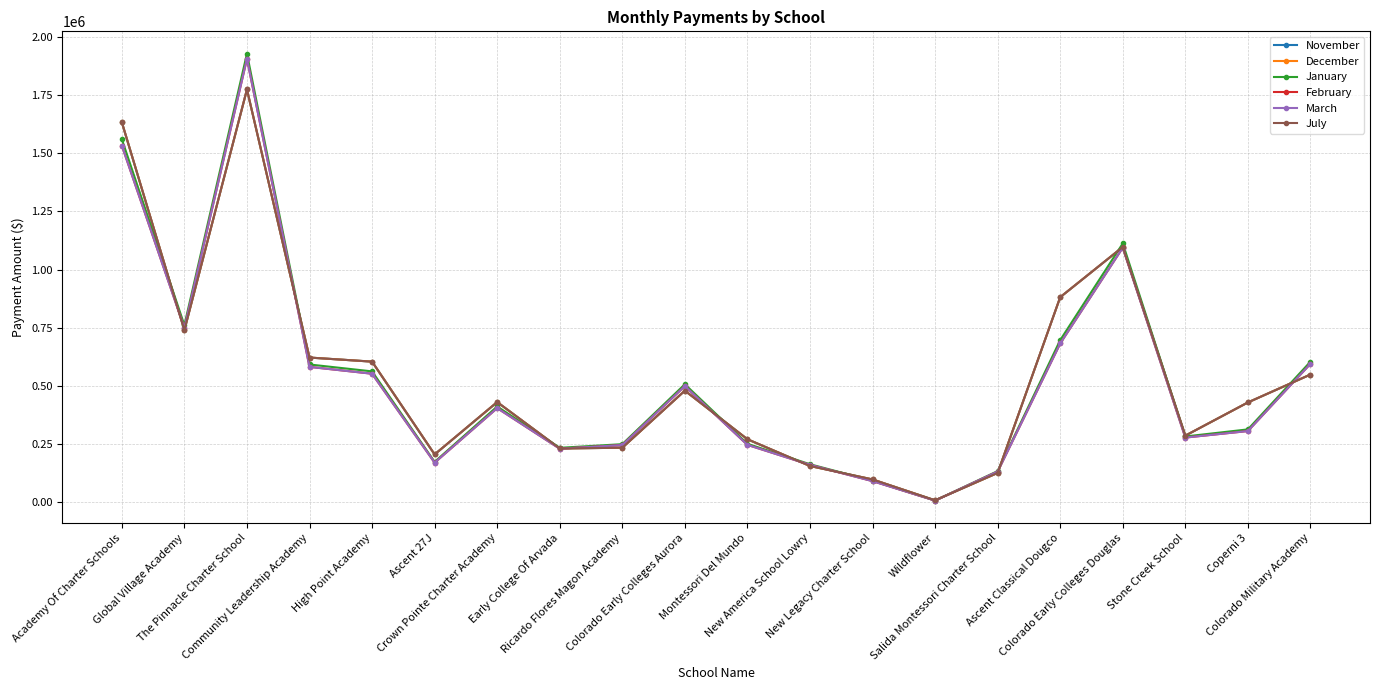

Reading right to left, transcribe all the data shown in this chart.

November: 548092.4	427932.4	284986.6	1096968.3	880956.4	124593.4	6688.4	96504.2	154406.8	269447.5	478699.3	233030.1	229793.6	429441.2	204184.5	603545.3	621085.7	1774821.8	739075.6	1633769.9
December: 548092.4	427932.4	284986.6	1096968.3	880956.4	124593.4	6688.4	96504.2	154406.8	269447.5	478699.3	233030.1	229793.6	429441.2	204184.5	603545.3	621085.7	1774821.8	739075.6	1633769.9
January: 603345.4	311938.6	281467.3	1112250.8	696344.8	132472.3	5595.9	90870.1	161860.5	249850.9	506219.0	248320.3	232638.9	410646.7	172090.2	561562.0	591244.8	1928909.9	760420.8	1560959.9
February: 594210.5	304806.4	276717.6	1093968.0	681662.2	130395.7	5484.4	89261.7	159287.1	245360.1	498240.7	244436.5	228809.0	403489.4	168687.1	551502.9	580893.4	1906994.8	748102.8	1533730.4
March: 594210.5	304806.4	276717.6	1093968.0	681662.2	130395.7	5484.4	89261.7	159287.1	245360.1	498240.7	244436.5	228809.0	403489.4	168687.1	551502.9	580893.4	1906994.8	748102.8	1533730.4
July: 548092.4	427932.4	284986.6	1096968.3	880956.4	124593.4	6688.4	96504.2	154406.8	269447.5	478699.3	233030.1	229793.6	429441.2	204184.5	603545.3	621085.7	1774821.8	739075.6	1633769.9